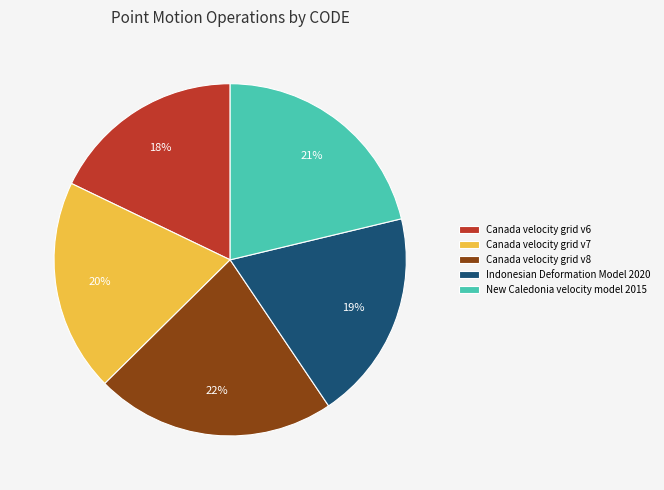

To the nearest percent, what is the difference between the Indonesian Deformation Model 2020 and Canada velocity grid v8 slice percentages?

3%